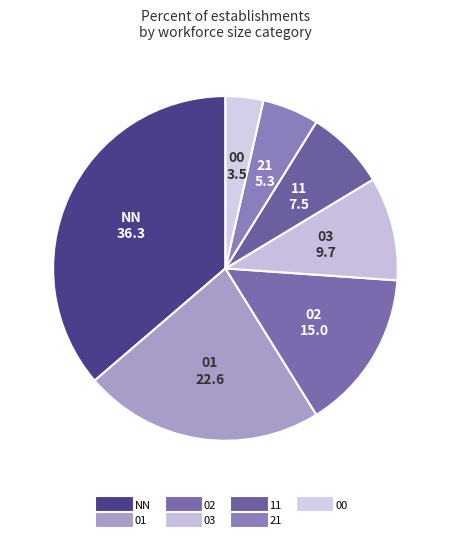

True or false: 11 accounts for 8% of the total.

True